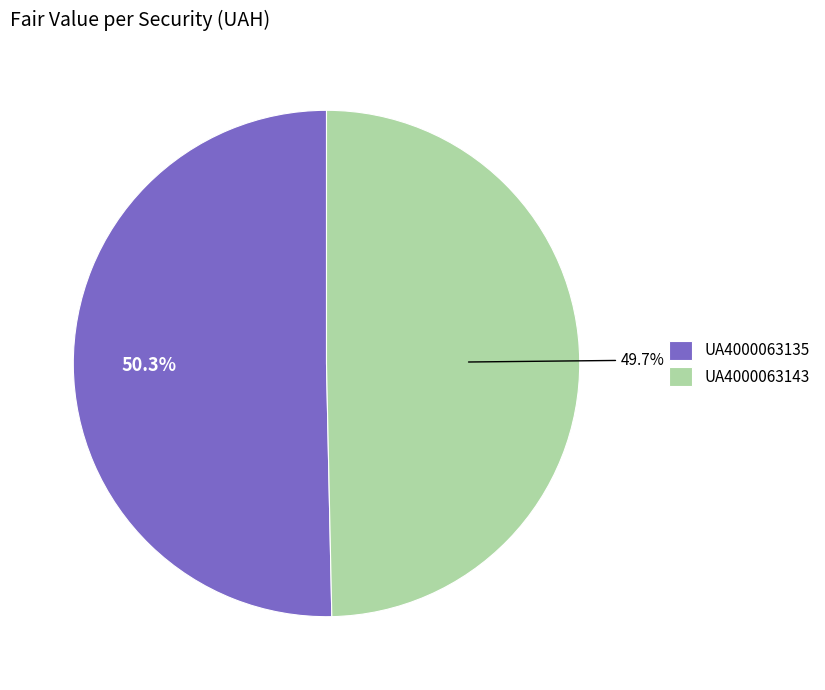

What is the smallest slice in the pie chart?

UA4000063143